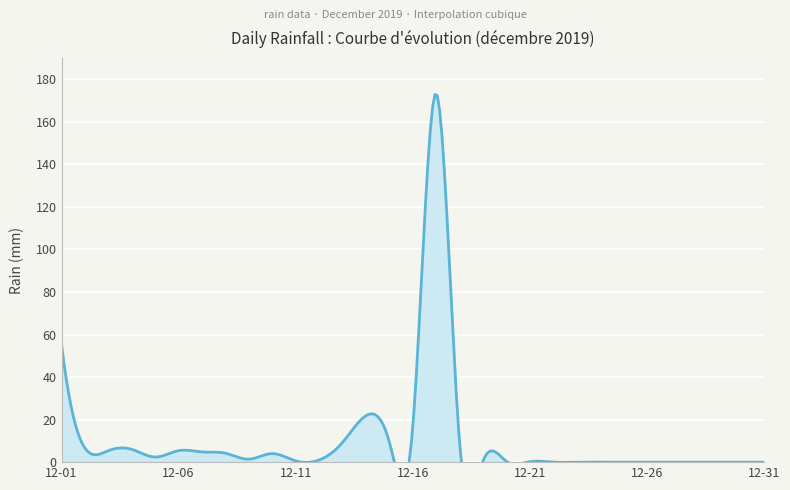

How many lines are shown in the chart?

1